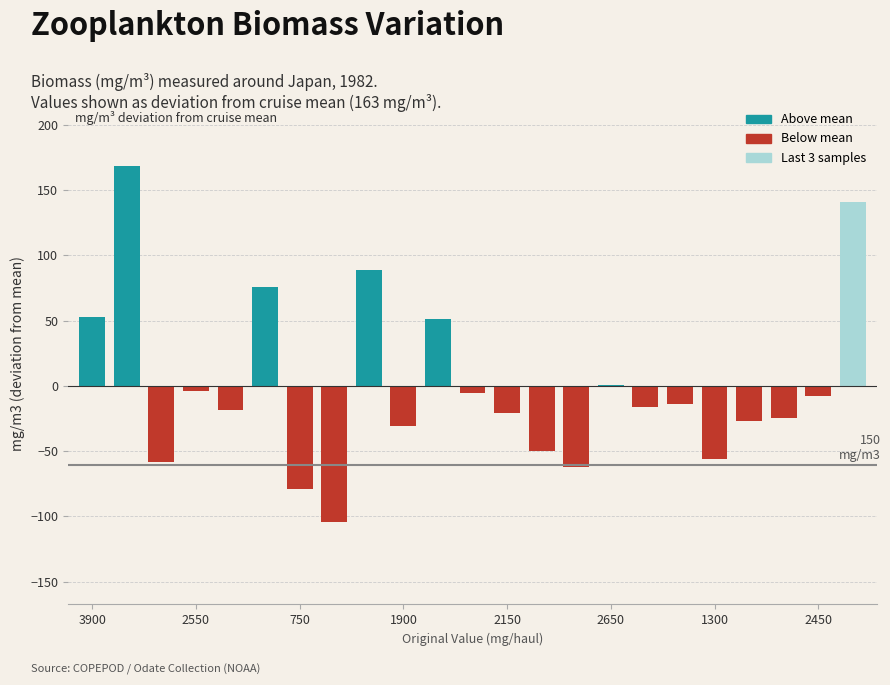

What is the greatest value displayed?

168.3